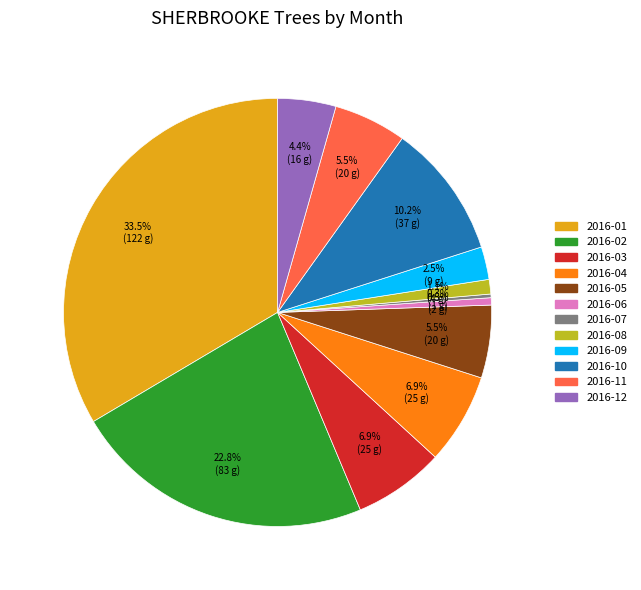

To the nearest percent, what is the difference between the 2016-02 and 2016-11 slice percentages?

17%